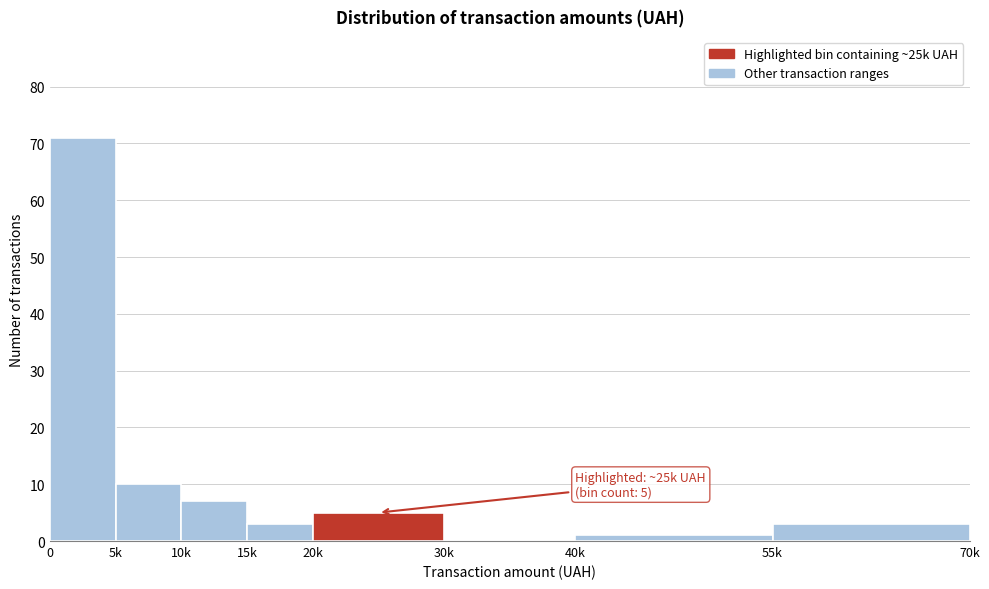

Reading left to right, transcribe all the data shown in this chart.

0=71	5k=10	10k=7	15k=3	20k=5	30k=0	40k=1	55k=3